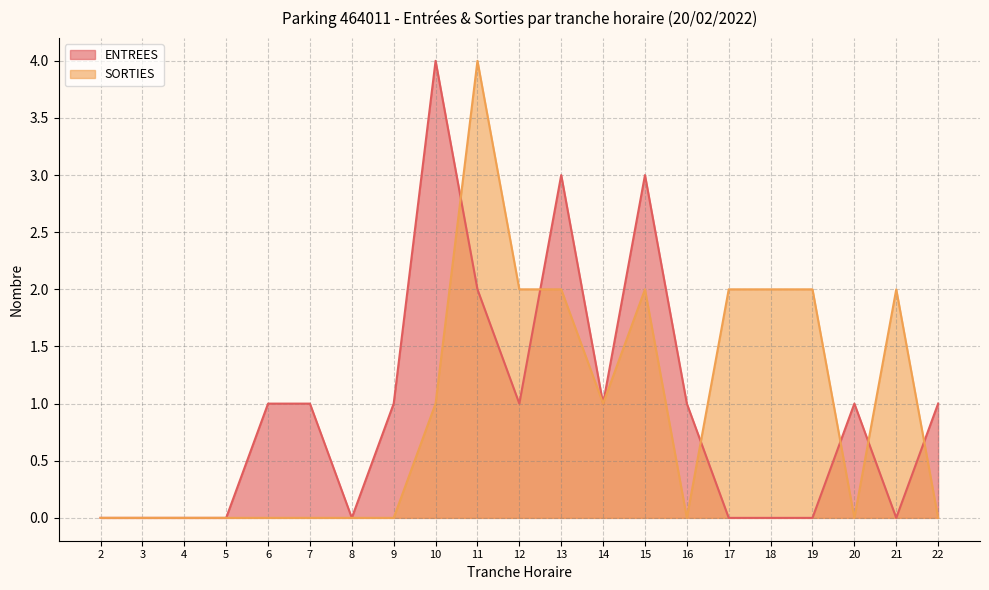

Reading left to right, list all the values displayed in this chart.

ENTREES: 2=0	3=0	4=0	5=0	6=1	7=1	8=0	9=1	10=4	11=2	12=1	13=3	14=1	15=3	16=1	17=0	18=0	19=0	20=1	21=0	22=1
SORTIES: 2=0	3=0	4=0	5=0	6=0	7=0	8=0	9=0	10=1	11=4	12=2	13=2	14=1	15=2	16=0	17=2	18=2	19=2	20=0	21=2	22=0